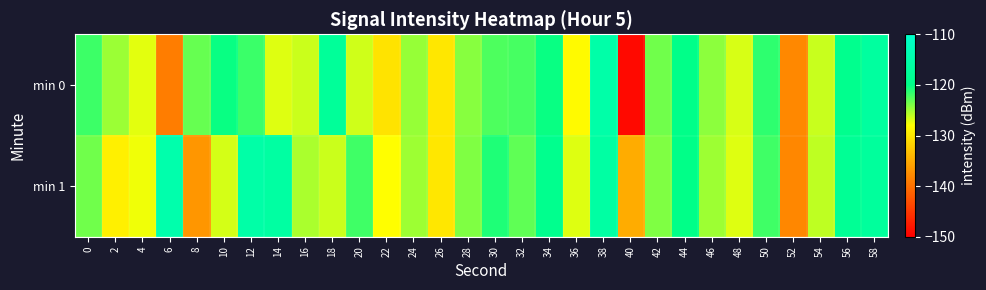

Reading right to left, list all the values displayed in this chart.

min 0: 58=-116.5	56=-119.1	54=-126.3	52=-137.9	50=-121.5	48=-126.8	46=-124.4	44=-119.8	42=-123.5	40=-149.1	38=-115.2	36=-128.4	34=-120.3	32=-122.2	30=-122.5	28=-124.3	26=-130.0	24=-124.7	22=-130.3	20=-126.6	18=-117.4	16=-126.3	14=-127.0	12=-121.9	10=-120.2	8=-123.2	6=-138.9	4=-127.1	2=-124.9	0=-121.9
min 1: 58=-117.0	56=-118.0	54=-126.0	52=-138.0	50=-122.0	48=-127.0	46=-125.0	44=-120.0	42=-124.0	40=-135.0	38=-116.0	36=-127.0	34=-119.0	32=-123.0	30=-121.0	28=-124.0	26=-130.0	24=-125.0	22=-128.0	20=-122.0	18=-126.4	16=-125.3	14=-116.2	12=-115.4	10=-126.7	8=-136.8	6=-114.7	4=-127.5	2=-129.3	0=-123.5